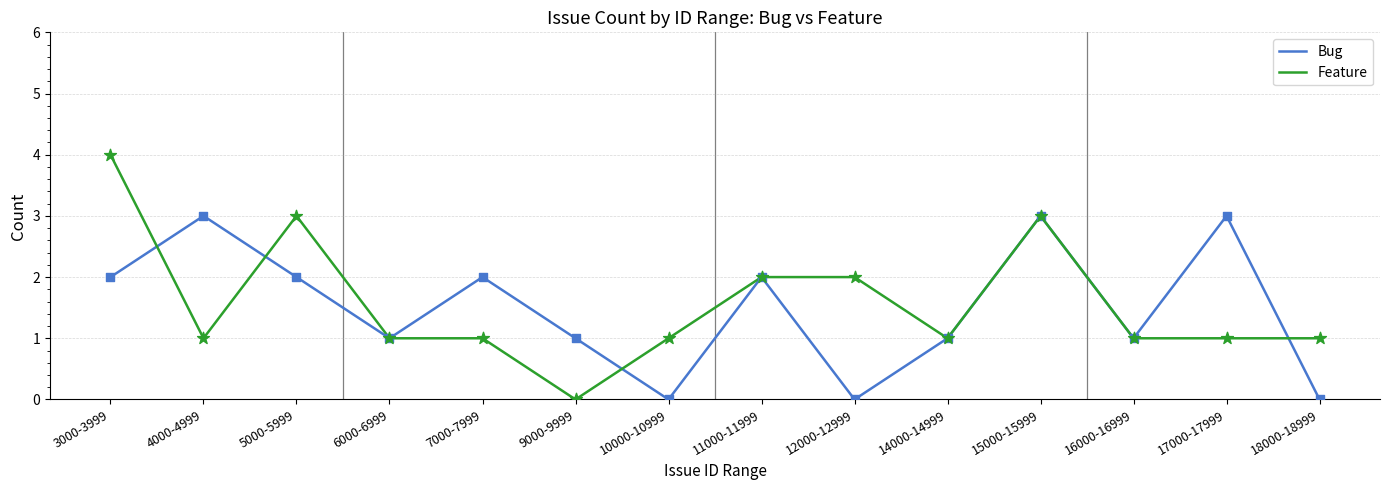

Which series has the largest range (max minus min)?

Feature